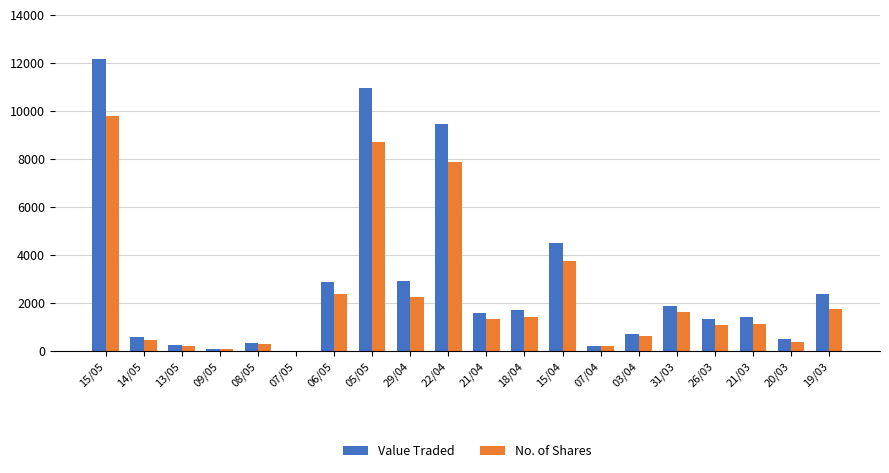

What is the sum of all Value Traded values?

56197